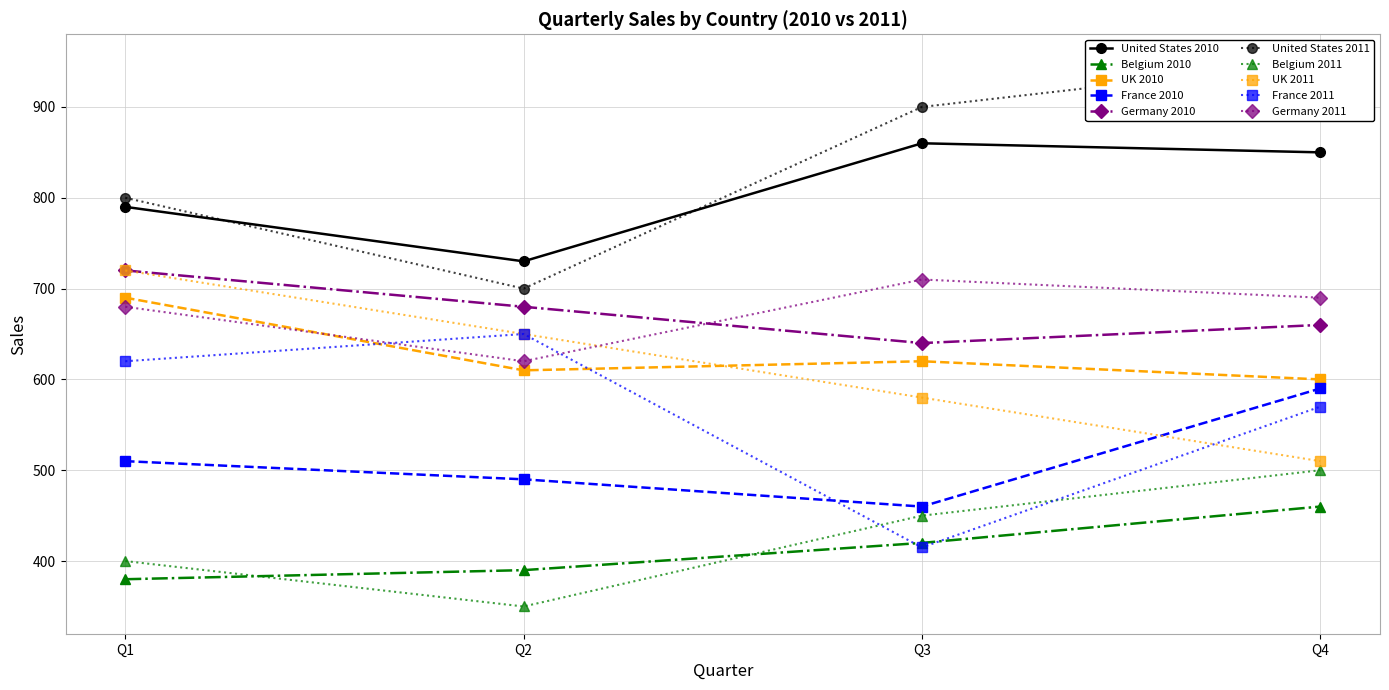

True or false: UK and Belgium cross at least once.

False